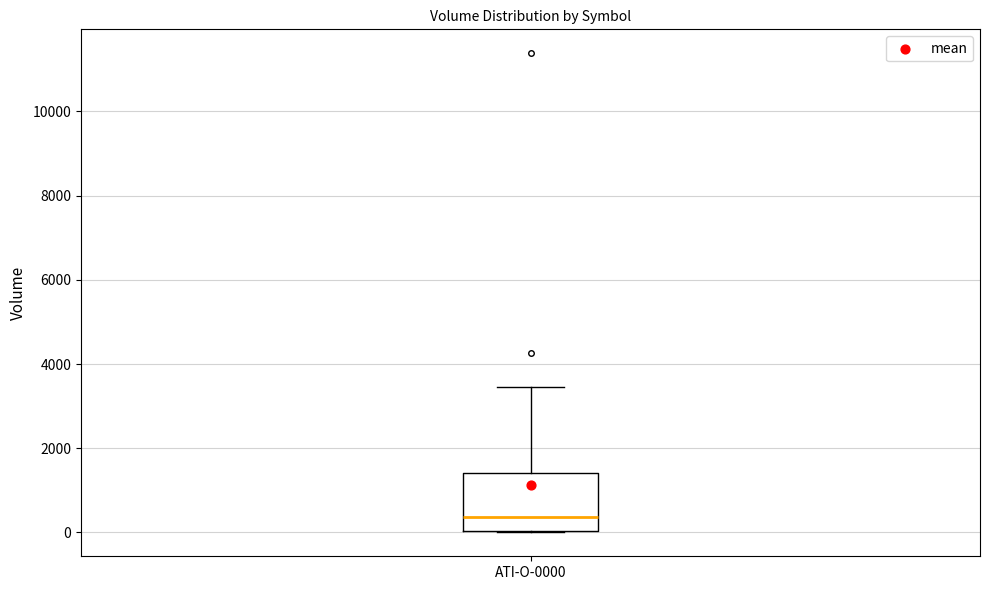

Transcribe this box plot: give where the median line is, the range the box spans, and where the two whiskers end, as read against the y-axis. The values are not printed on the chart, so give them approximately, as read against the axis.

median 400, box 0 to 1400, whiskers 0 to 3400